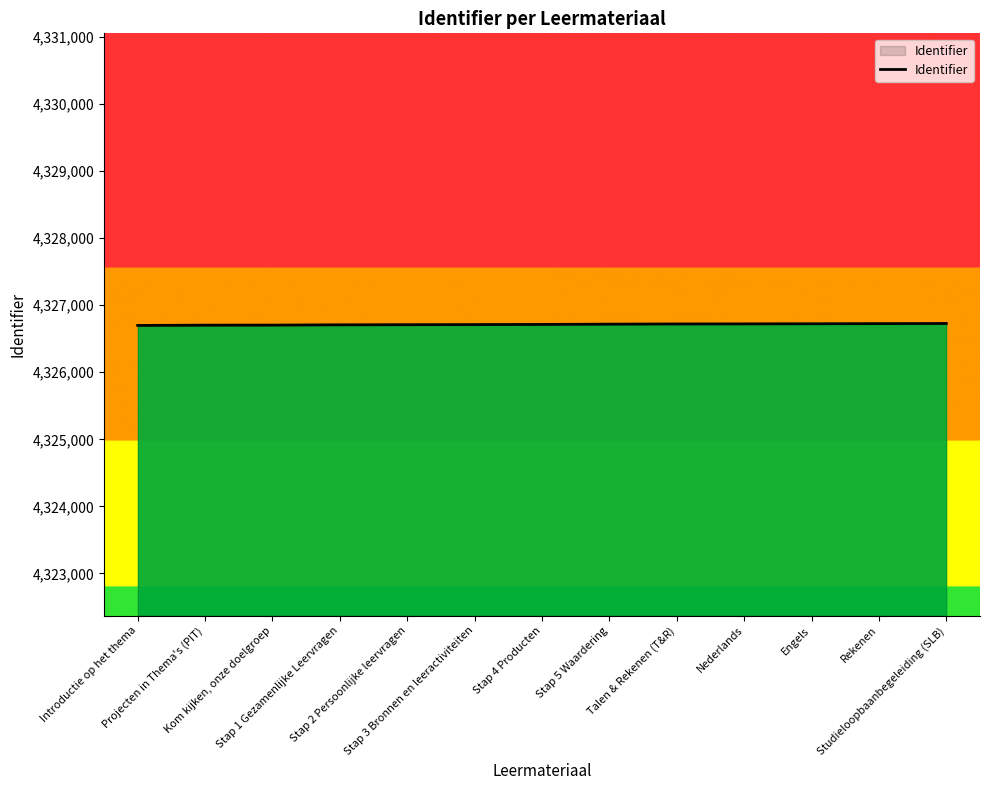

What is the approximate value at Talen & Rekenen (T&R), to the nearest 5?

4326720